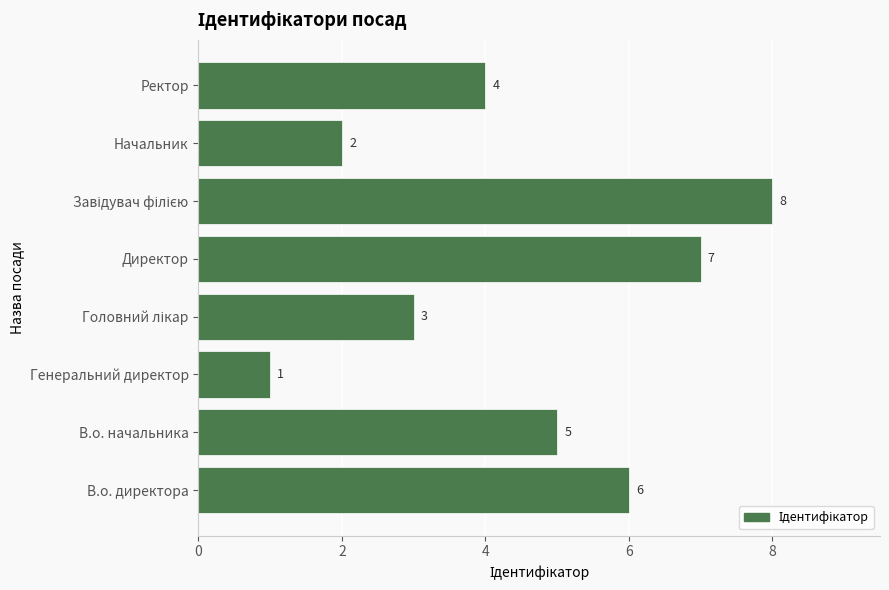

The value at В.о. начальника is 3. True or false?

False